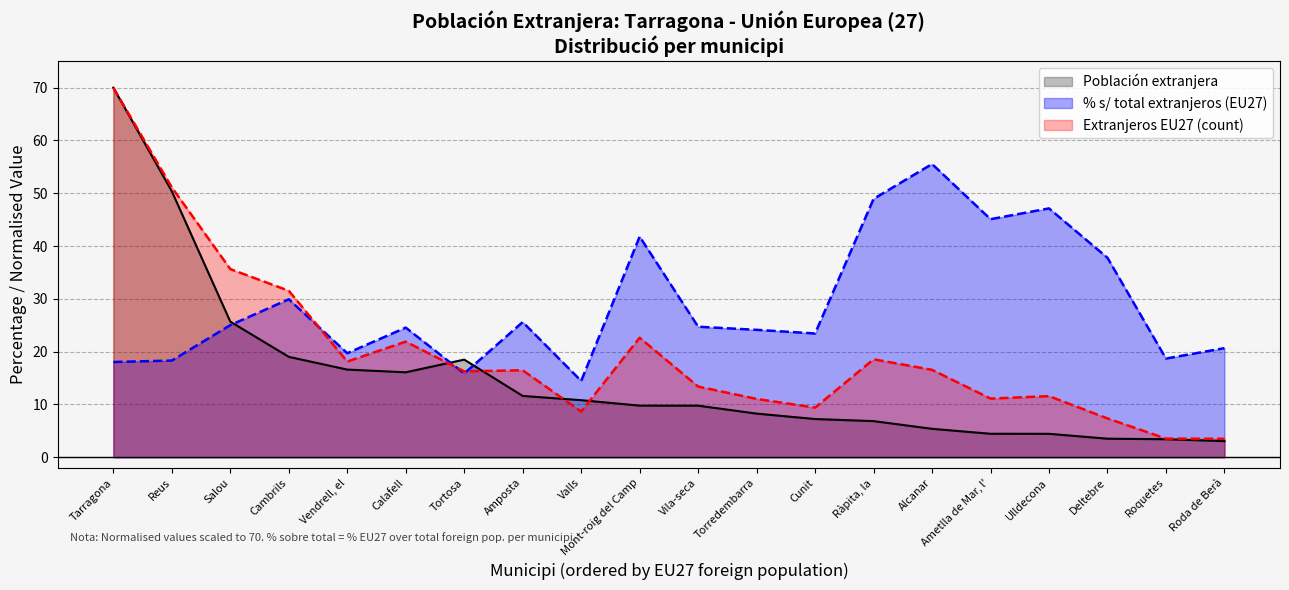

After their last crossing, which series has the higher values: % sobre total extranjeros or Población extranjera?

% sobre total extranjeros